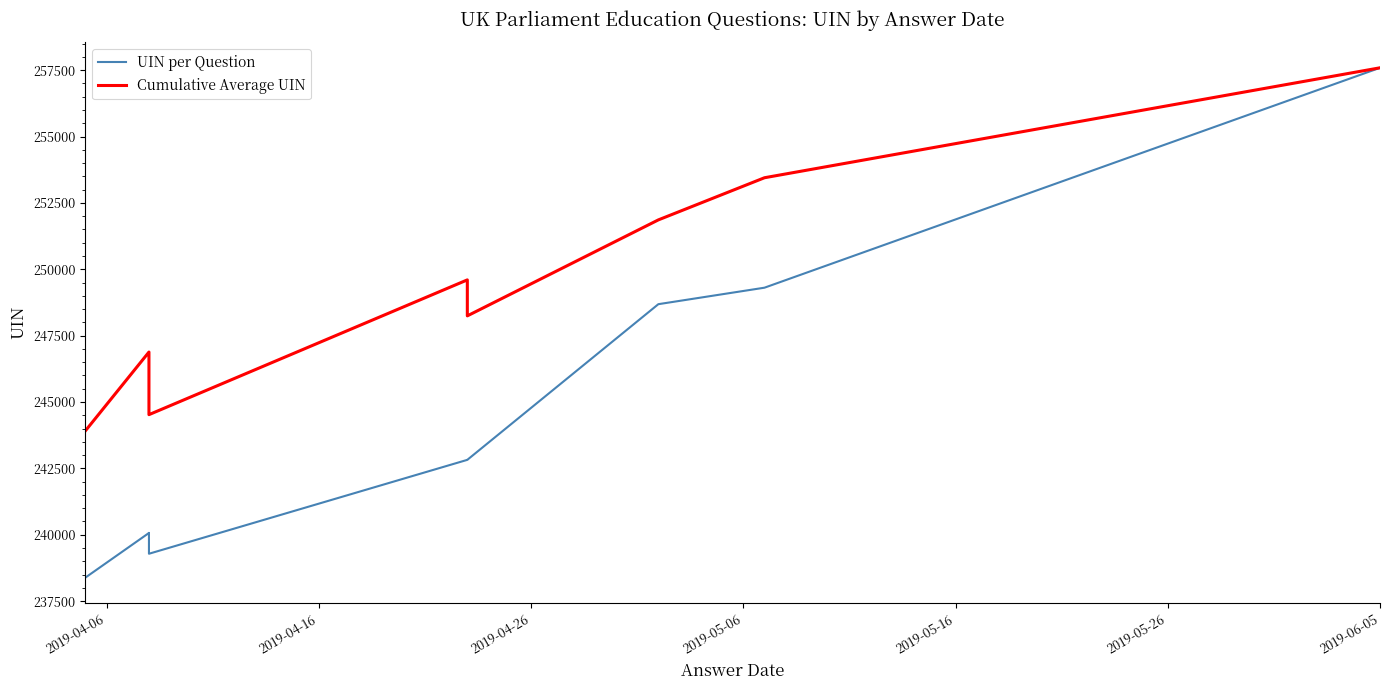

Which category has the lowest value in the Cumulative Average UIN series?

2019-04-06